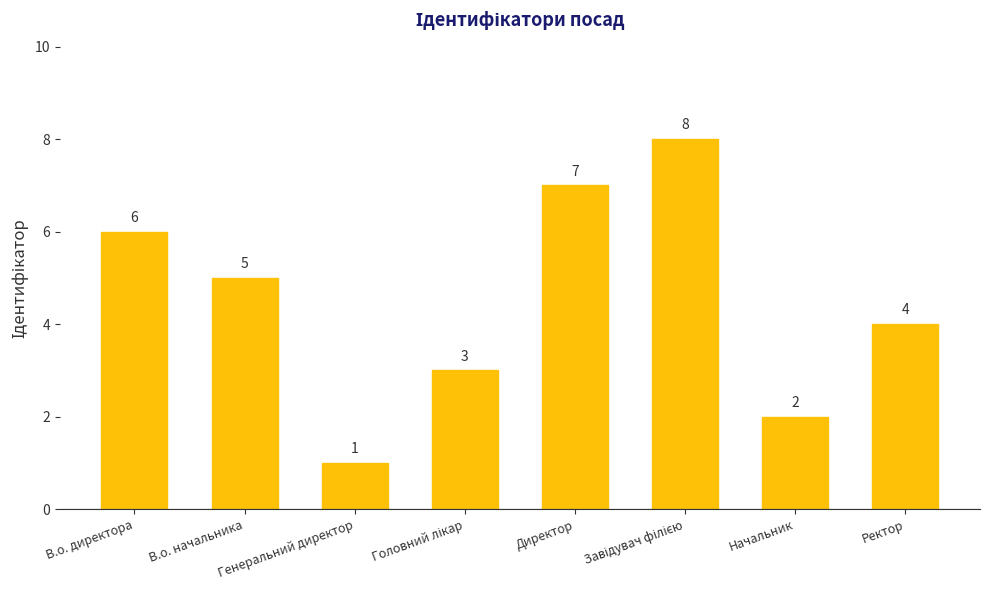

Approximately how many times larger is the value at Генеральний директор compared to В.о. начальника?

0.2